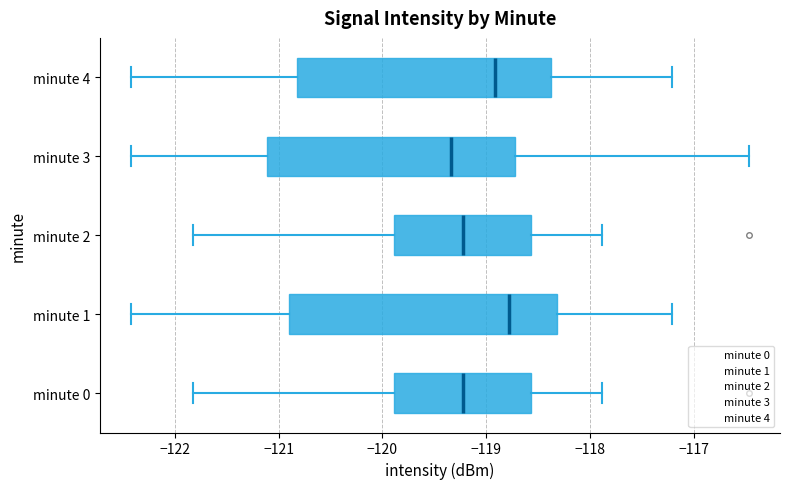

Reading bottom to top, transcribe this box plot: for each box, give where its median line is, the range the box spans, and where its two whiskers end, as read against the x-axis. The values are not printed on the chart, so give them approximately, as read against the axis.

minute 0: median -119.2, box -119.9 to -118.6, whiskers -121.8 to -117.9
minute 1: median -118.8, box -120.9 to -118.3, whiskers -122.4 to -117.2
minute 2: median -119.2, box -119.9 to -118.6, whiskers -121.8 to -117.9
minute 3: median -119.3, box -121.1 to -118.7, whiskers -122.4 to -116.5
minute 4: median -118.9, box -120.8 to -118.4, whiskers -122.4 to -117.2